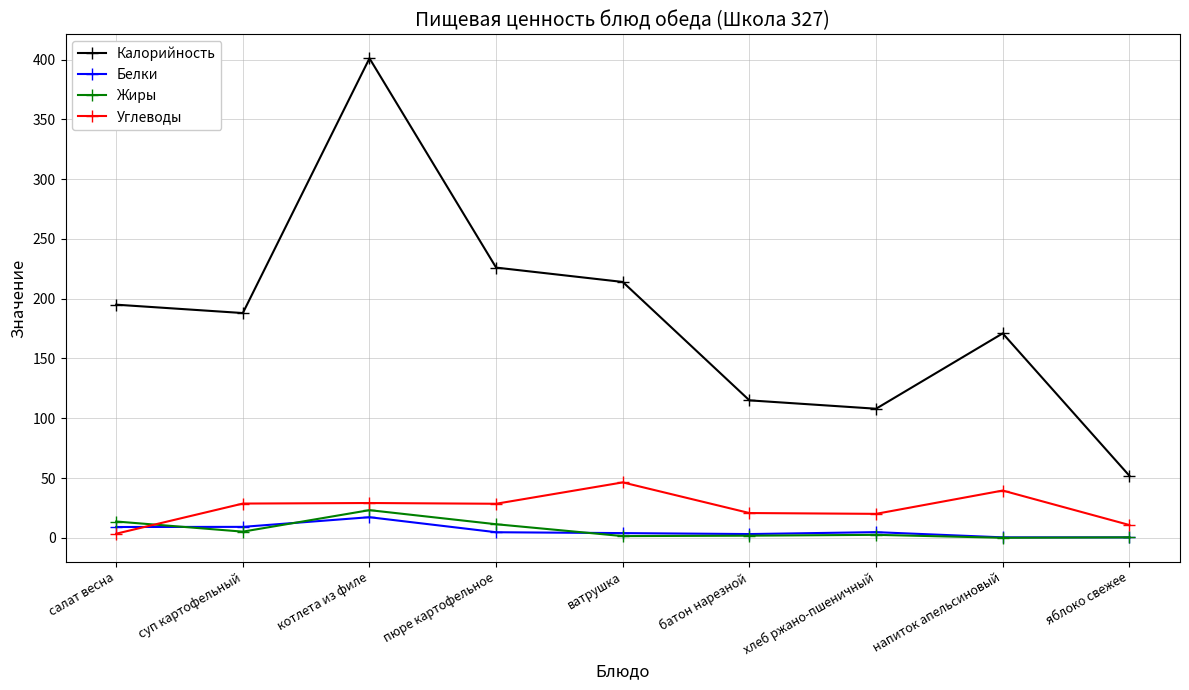

Which series changed the most between котлета из филе and хлеб ржано-пшеничный?

Калорийность